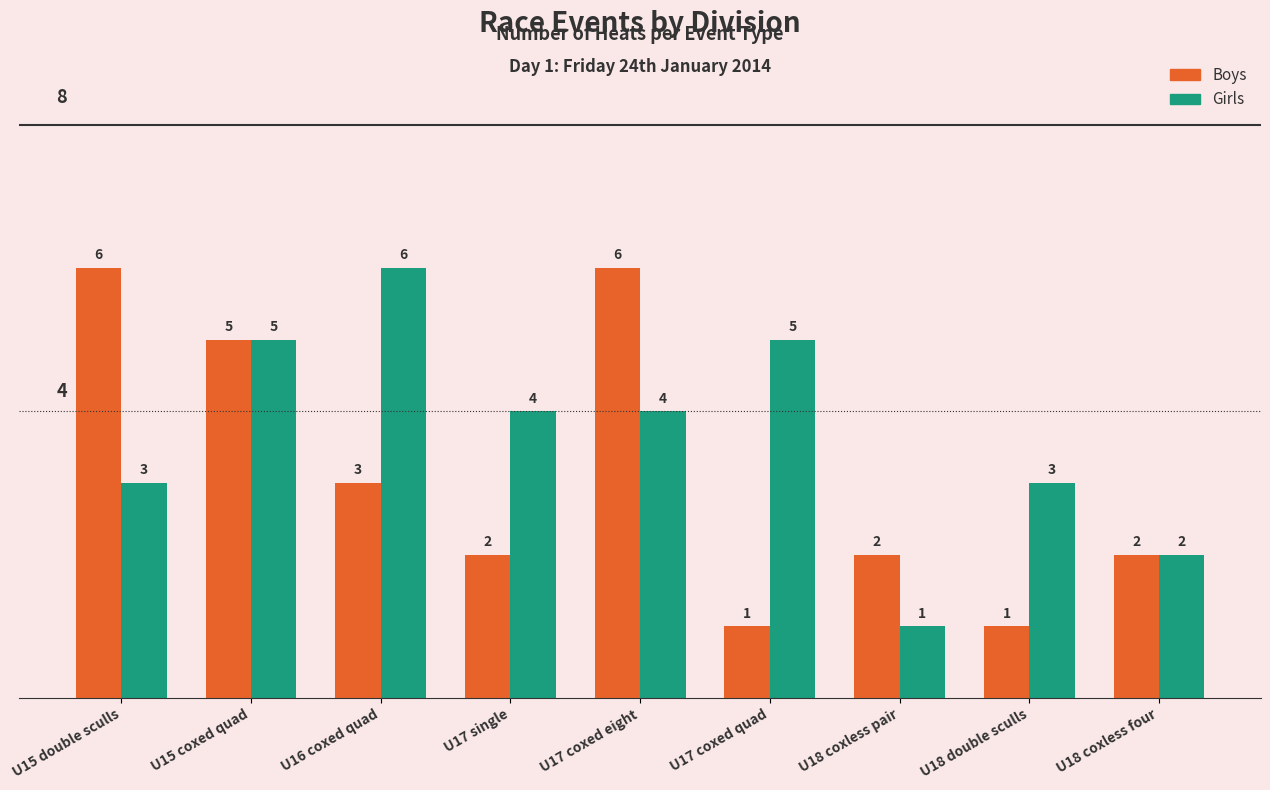

The Boys series shows 11 at U15 double sculls. True or false?

False